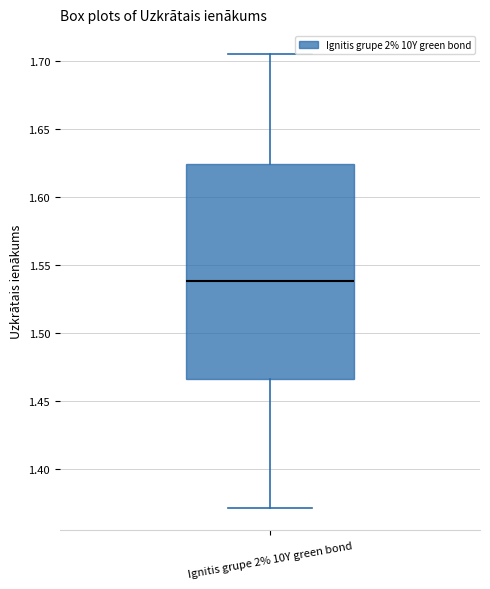

Transcribe this box plot: give where the median line is, the range the box spans, and where the two whiskers end, as read against the y-axis. The values are not printed on the chart, so give them approximately, as read against the axis.

median 1.540, box 1.465 to 1.625, whiskers 1.370 to 1.705